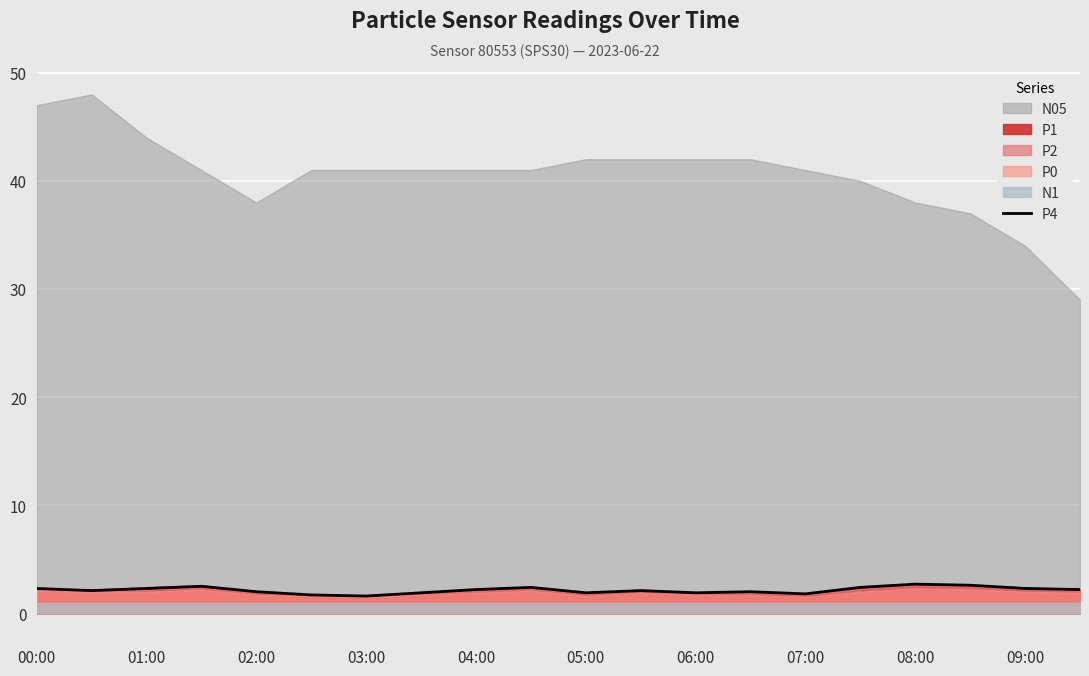

The value at 00:00 is 2.3. True or false?

True